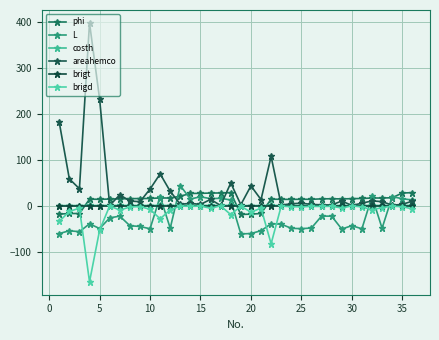

How many data points in areahemco are less than 10?

18